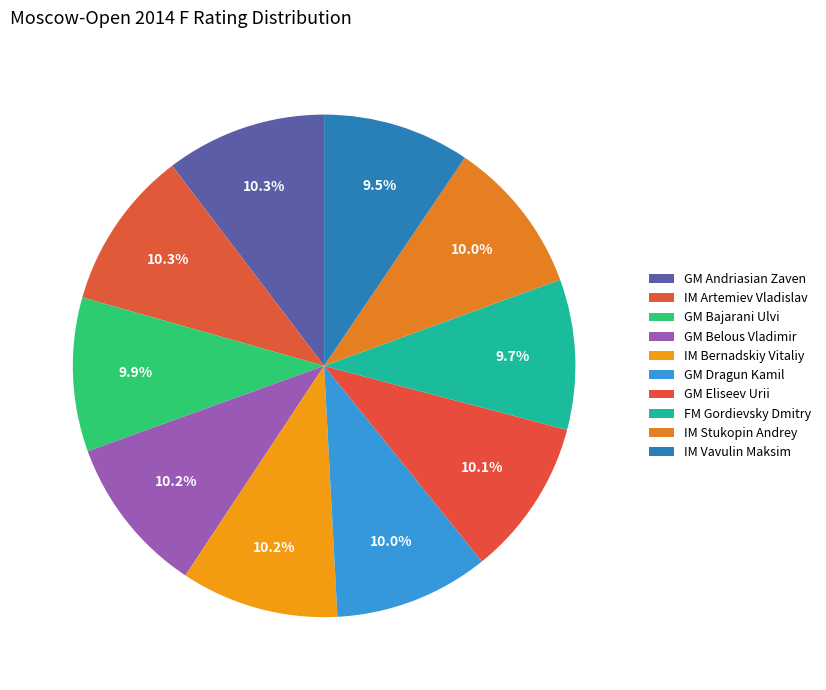

What is the ratio of the value at GM Eliseev Urii to the value at GM Bajarani Ulvi?

1.0